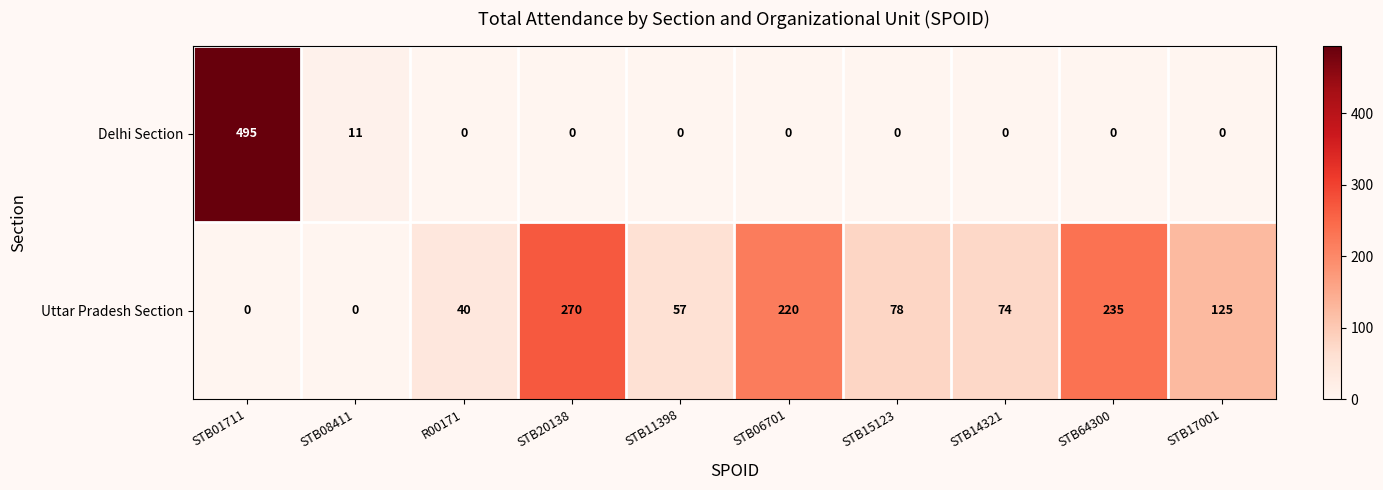

Reading left to right, extract all data points from this chart.

Delhi Section: STB01711=495	STB08411=11	R00171=0	STB20138=0	STB11398=0	STB06701=0	STB15123=0	STB14321=0	STB64300=0	STB17001=0
Uttar Pradesh Section: STB01711=0	STB08411=0	R00171=40	STB20138=270	STB11398=57	STB06701=220	STB15123=78	STB14321=74	STB64300=235	STB17001=125